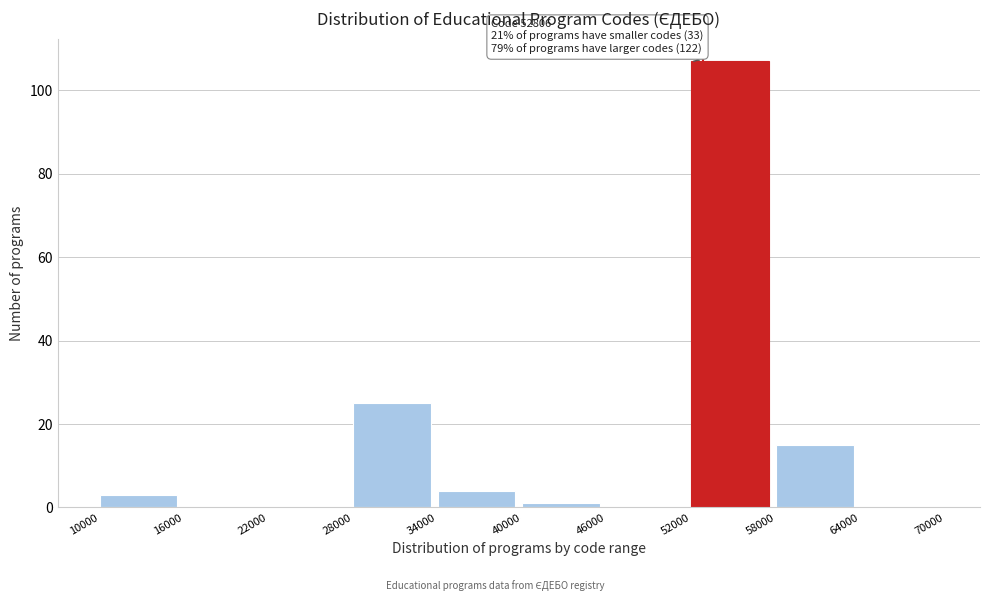

Which range on the x-axis has the tallest bar?

52000 to 58000